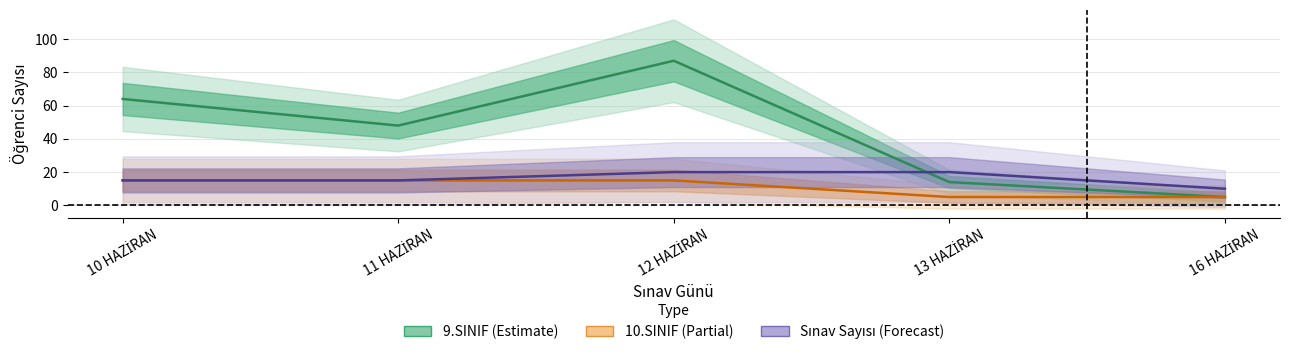

Which category has the highest value in the 10.SINIF series?

10 HAZİRAN